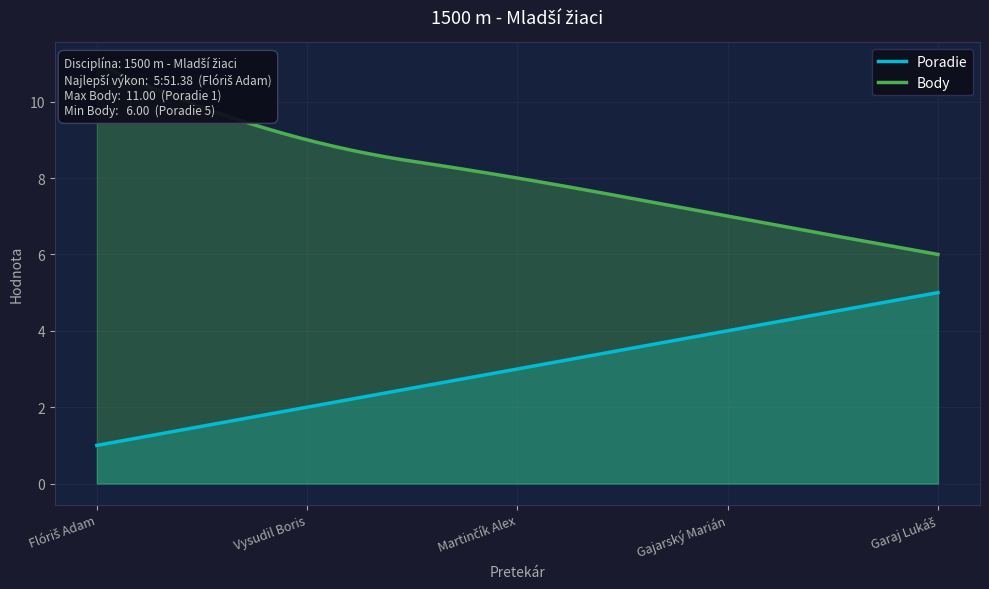

Between Martinčík Alex and Gajarský Marián, which series saw the biggest shift?

Poradie